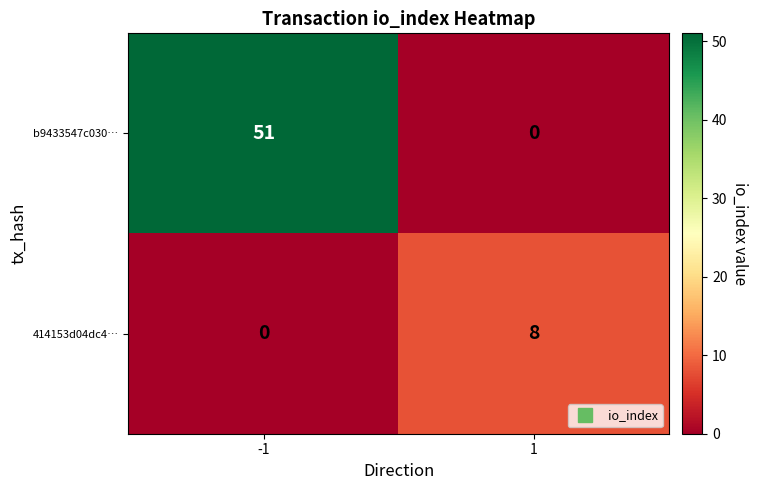

Reading left to right, extract all data points from this chart.

b9433547c030…: -1=51	1=0
414153d04dc4…: -1=0	1=8